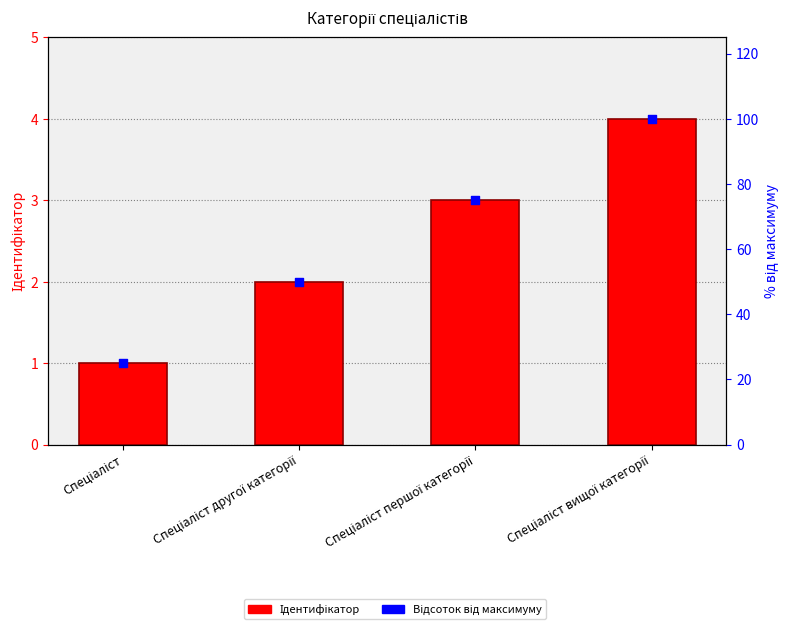

At how many categories does at least one series exceed 2?

4